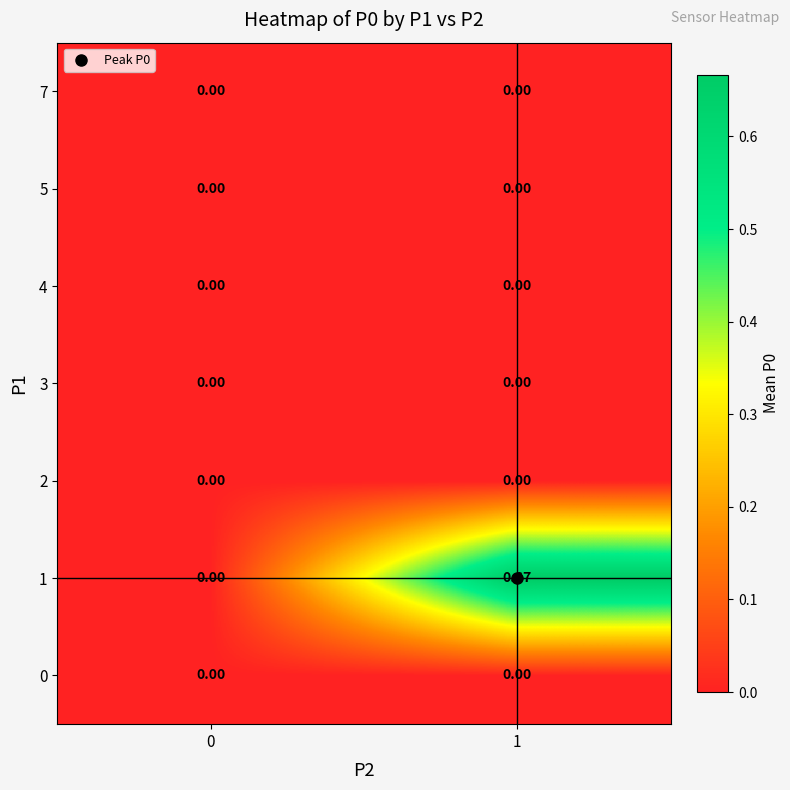

At which category is the sum across all series the highest?

1